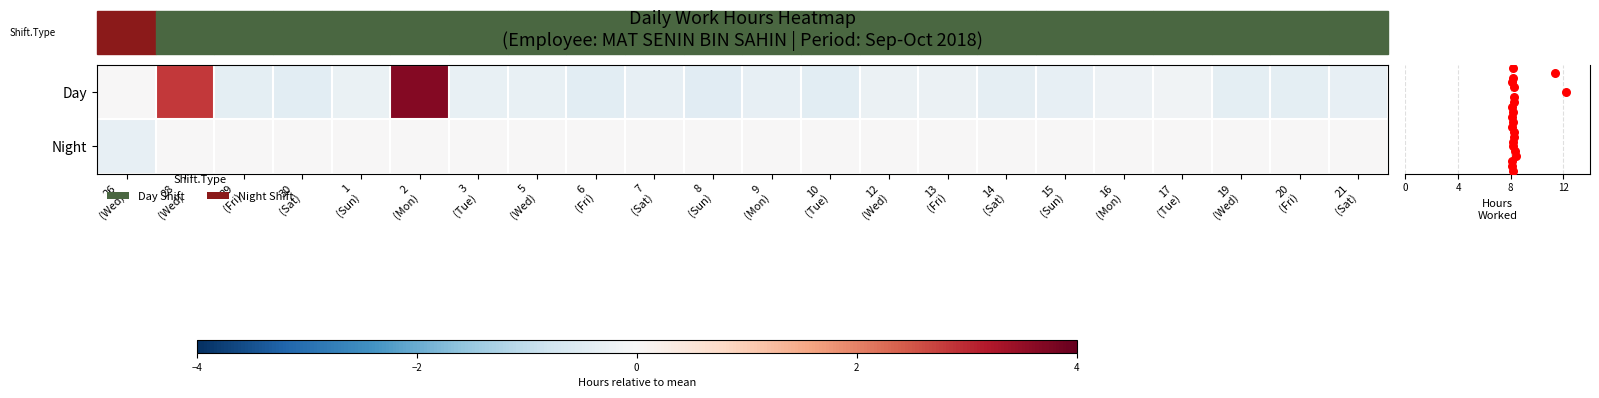

At which category is the sum across all series the highest?

2
(Mon)